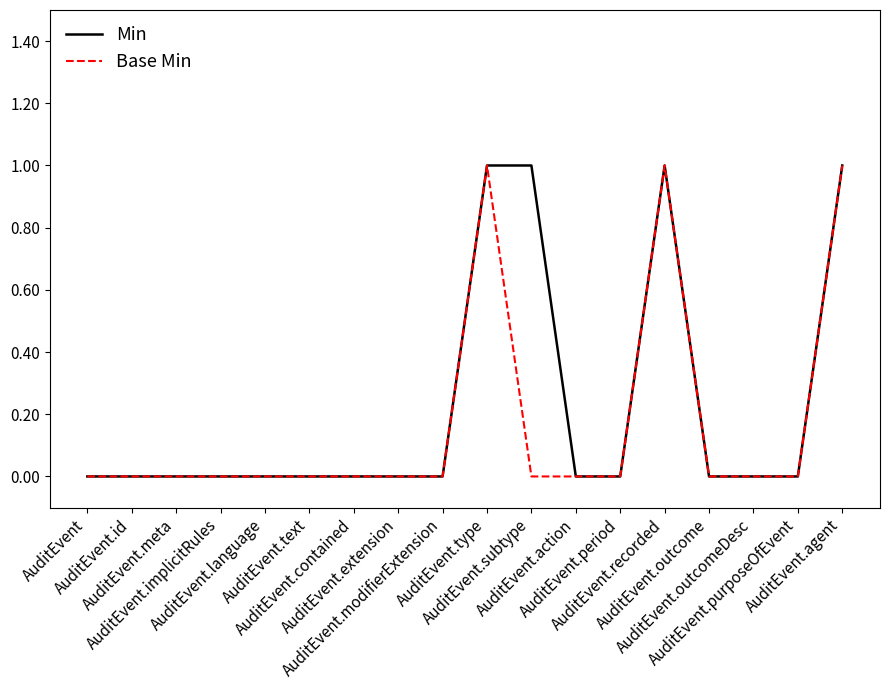

Where is Base Min nearest to the value 0?

AuditEvent